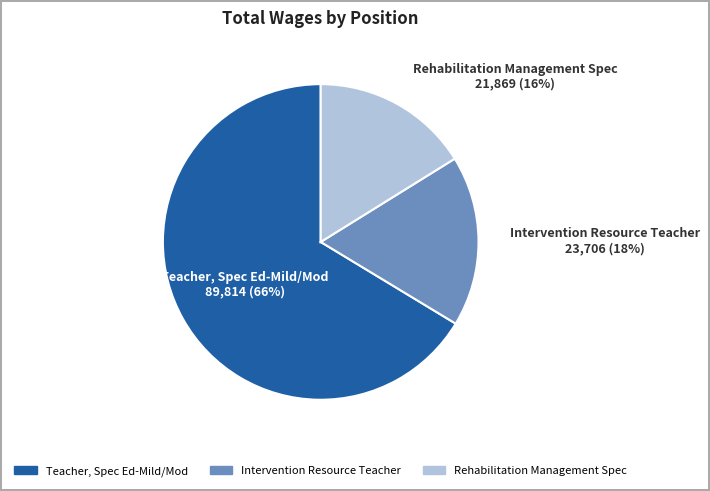

To the nearest percent, what percentage of the pie is Teacher, Spec Ed-Mild/Mod?

66%